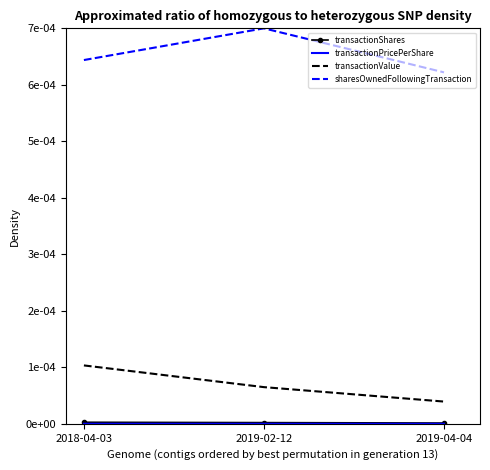

The transactionPricePerShare series shows 0.0 at 2019-02-12. True or false?

False